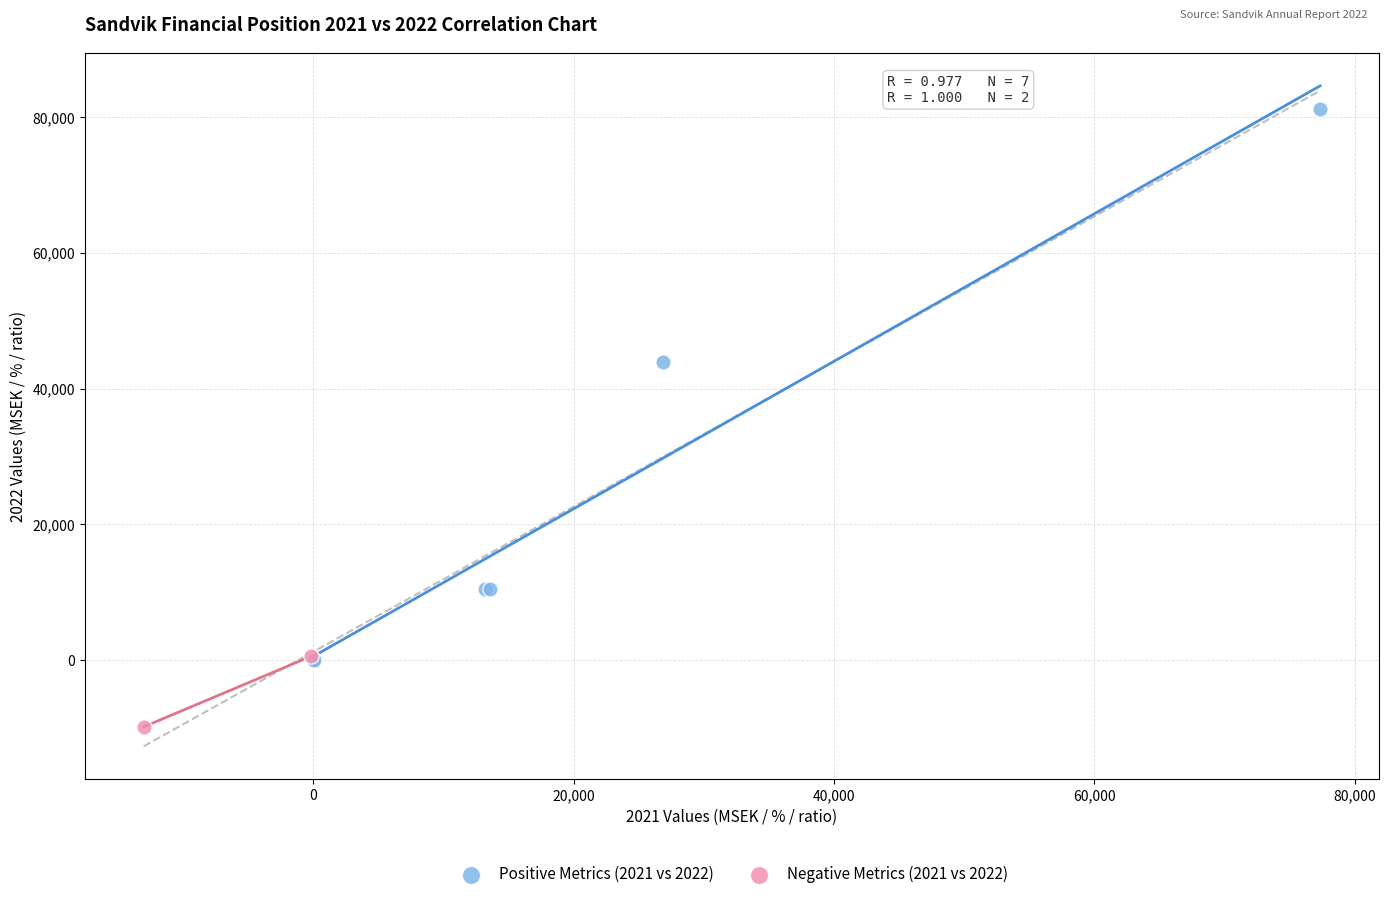

What are all the series names shown in the legend?

Positive Metrics (2021 vs 2022), Negative Metrics (2021 vs 2022)